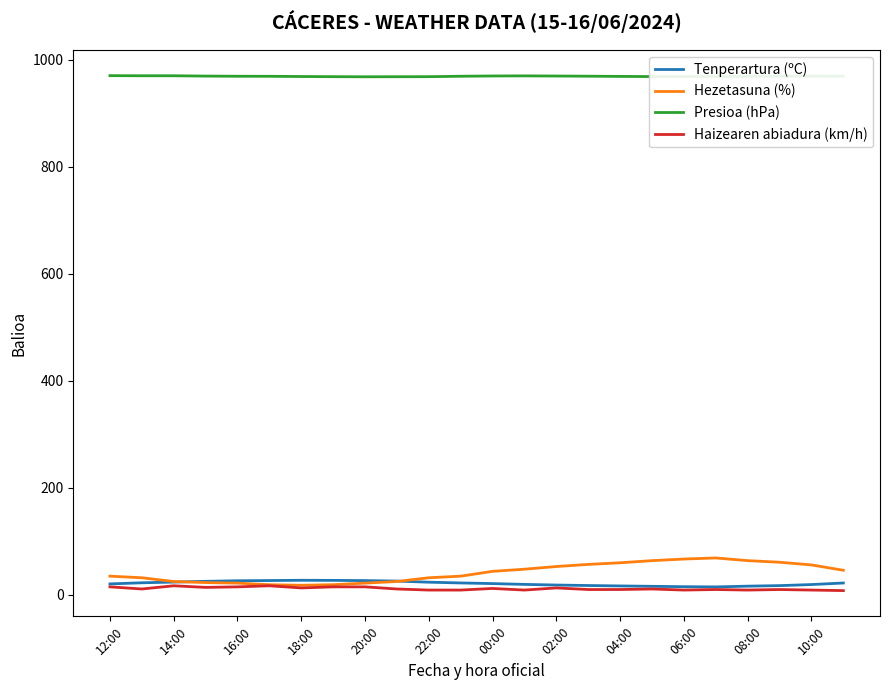

True or false: Tenperartura (ºC) and Presioa (hPa) intersect in this chart.

False